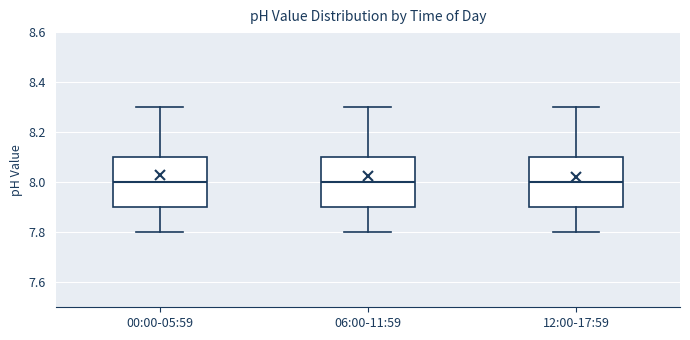

Reading left to right, transcribe this box plot: for each box, give where its median line is, the range the box spans, and where its two whiskers end, as read against the y-axis. The values are not printed on the chart, so give them approximately, as read against the axis.

00:00-05:59: median 8.0, box 7.9 to 8.1, whiskers 7.8 to 8.3
06:00-11:59: median 8.0, box 7.9 to 8.1, whiskers 7.8 to 8.3
12:00-17:59: median 8.0, box 7.9 to 8.1, whiskers 7.8 to 8.3